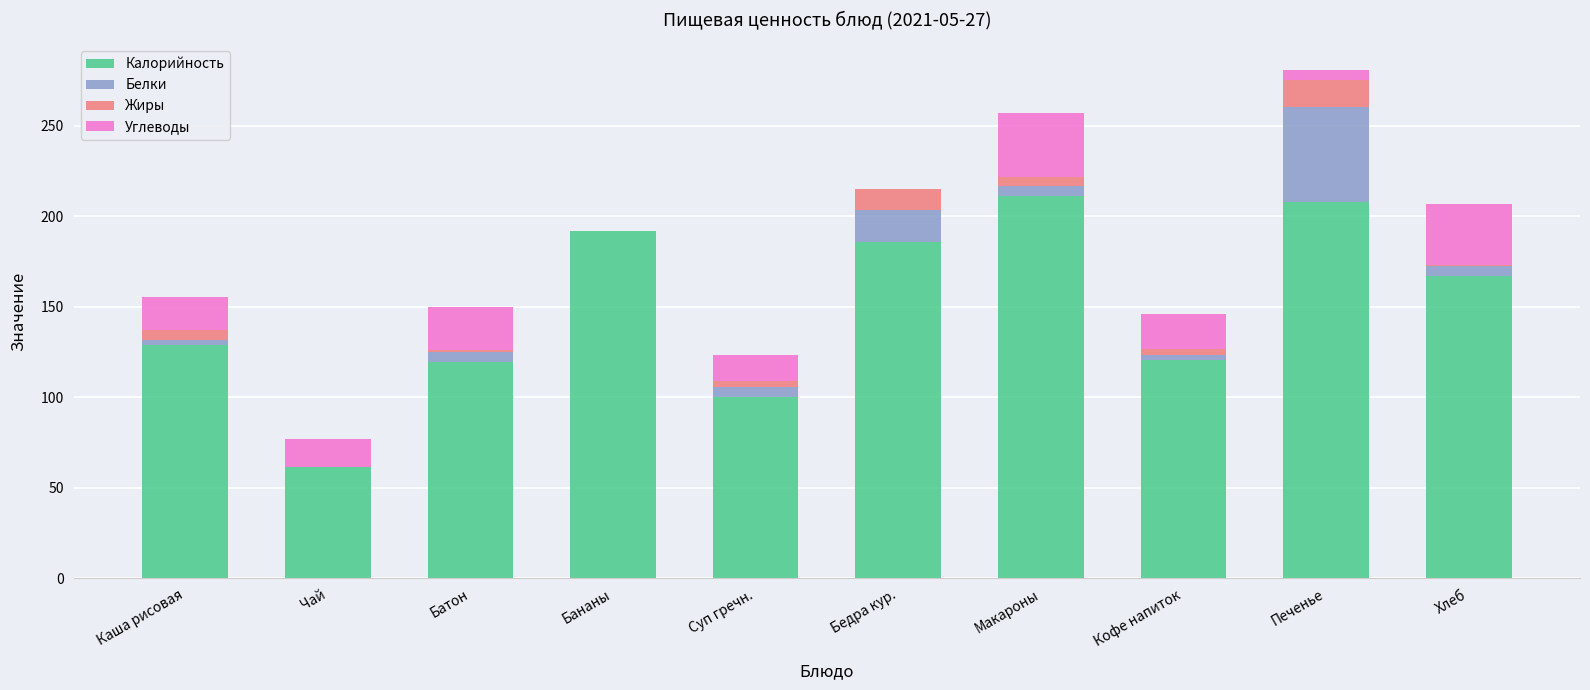

True or false: Калорийность has a value of 208.0 at Печенье.

True